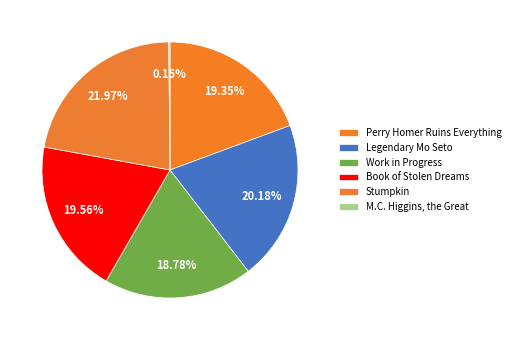

Is it true that Perry Homer Ruins Everything is 19% of the pie?

True